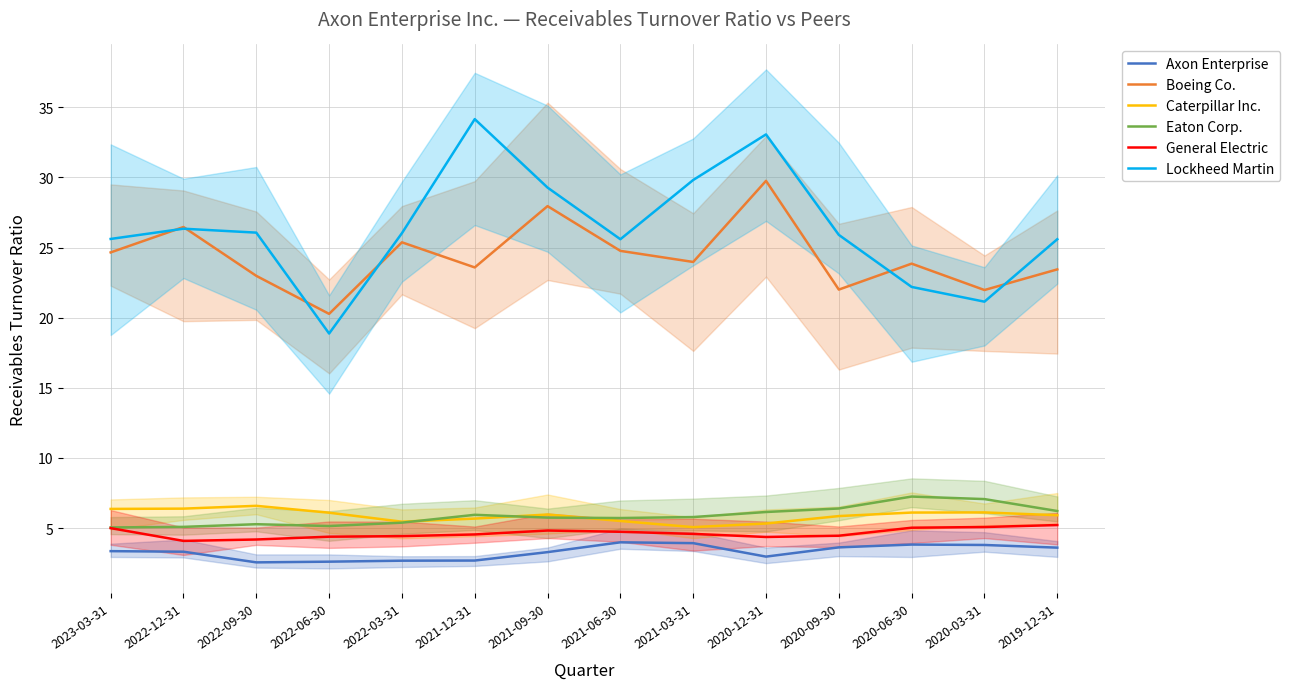

What value does the Lockheed Martin series have at 2022-06-30?

18.9